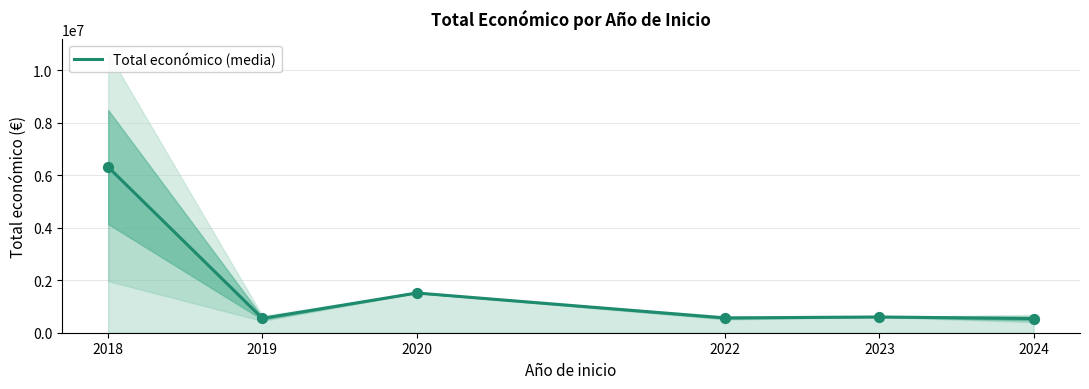

Between 2024 and 2018, which is larger?

2018